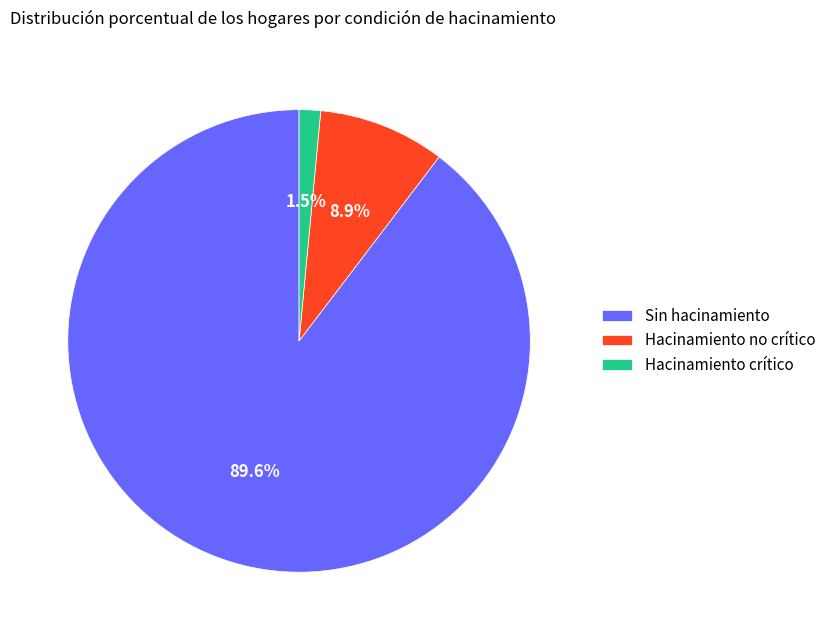

To the nearest percent, what is the difference between the Sin hacinamiento and Hacinamiento crítico slice percentages?

88%